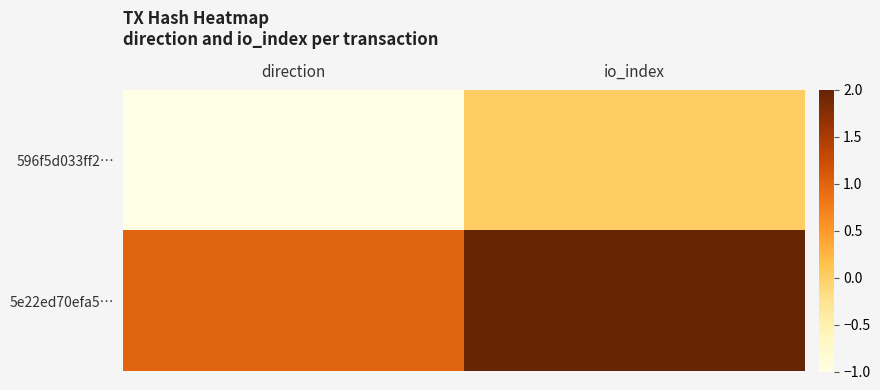

Which series has the largest range (max minus min)?

596f5d033ff2…